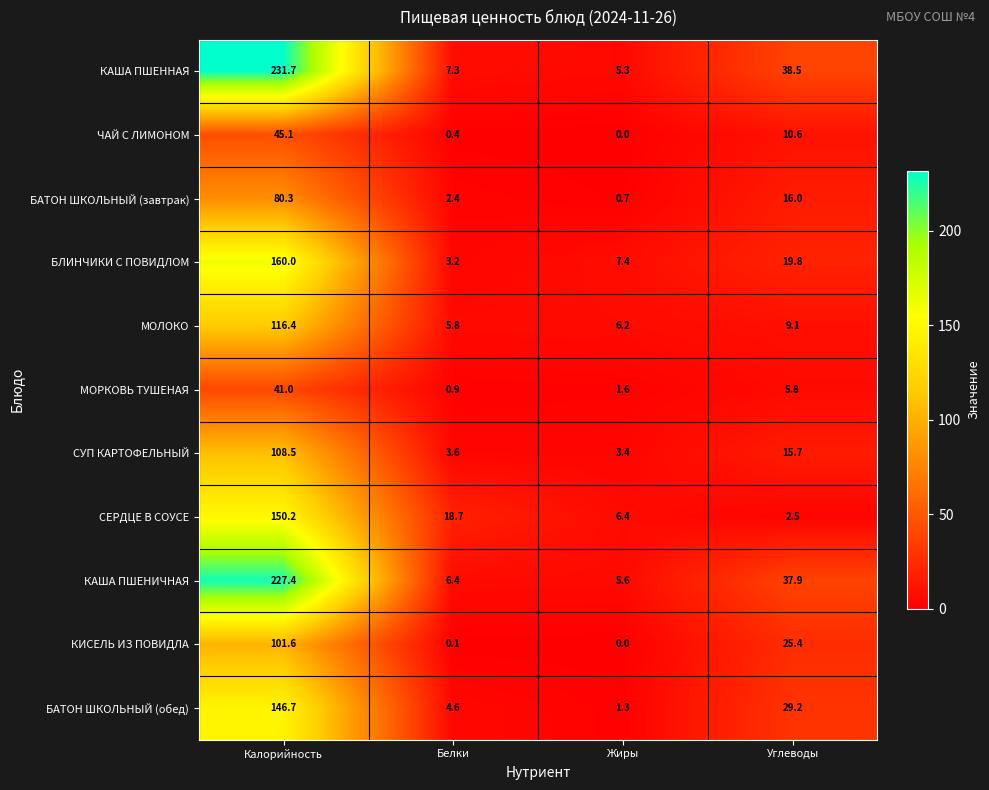

What is the sum of all БЛИНЧИКИ С ПОВИДЛОМ values?

190.4